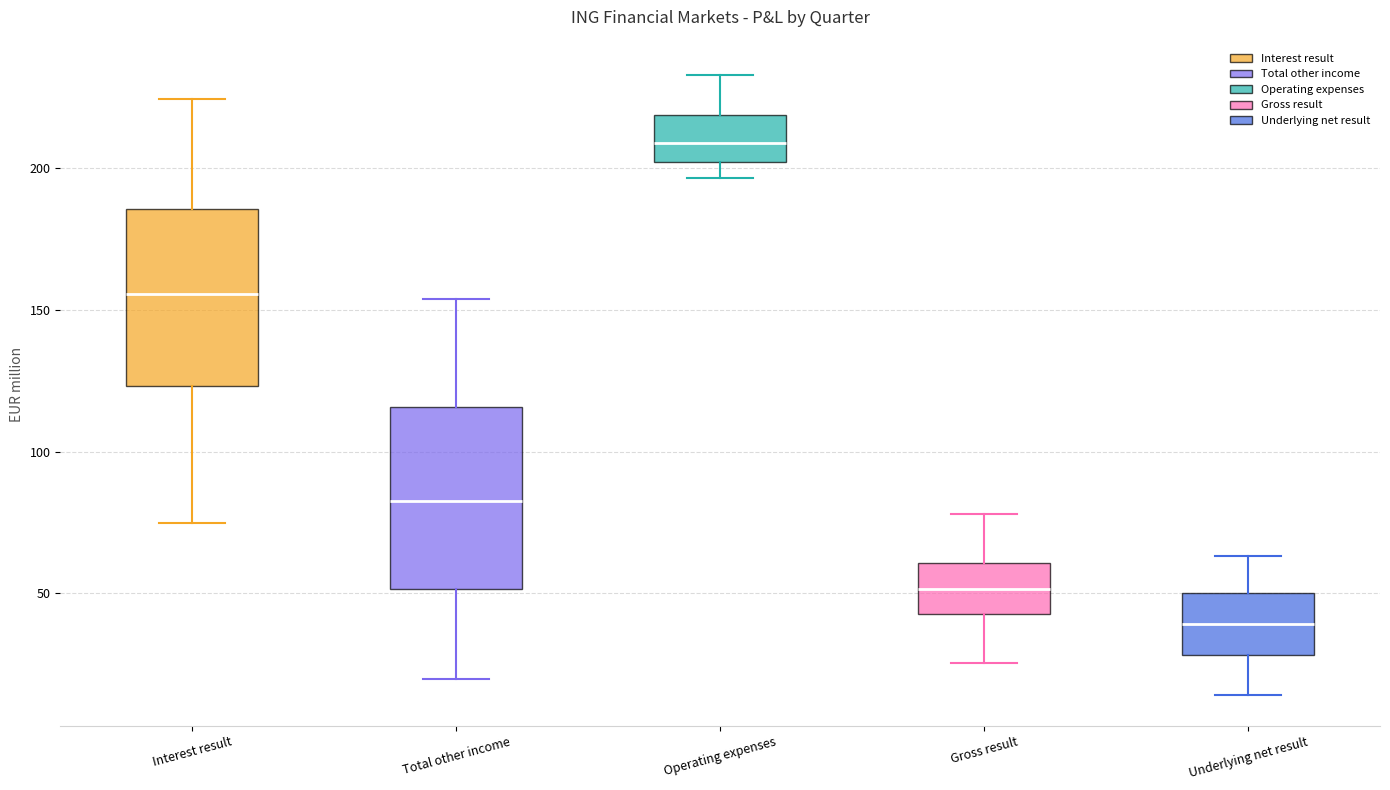

Reading left to right, transcribe this box plot: for each box, give where its median line is, the range the box spans, and where its two whiskers end, as read against the y-axis. The values are not printed on the chart, so give them approximately, as read against the axis.

Interest result: median 155, box 125 to 185, whiskers 75 to 225
Total other income: median 80, box 50 to 115, whiskers 20 to 155
Operating expenses: median 210, box 200 to 220, whiskers 195 to 235
Gross result: median 50, box 45 to 60, whiskers 25 to 80
Underlying net result: median 40, box 30 to 50, whiskers 15 to 65